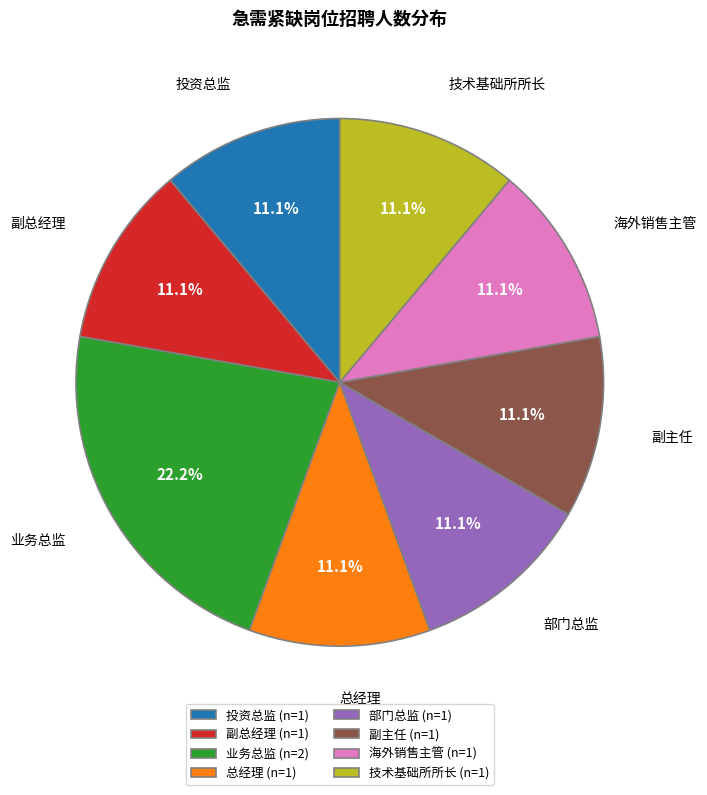

What is the ratio of the value at 技术基础所所长 (n=1) to the value at 业务总监 (n=2)?

0.5